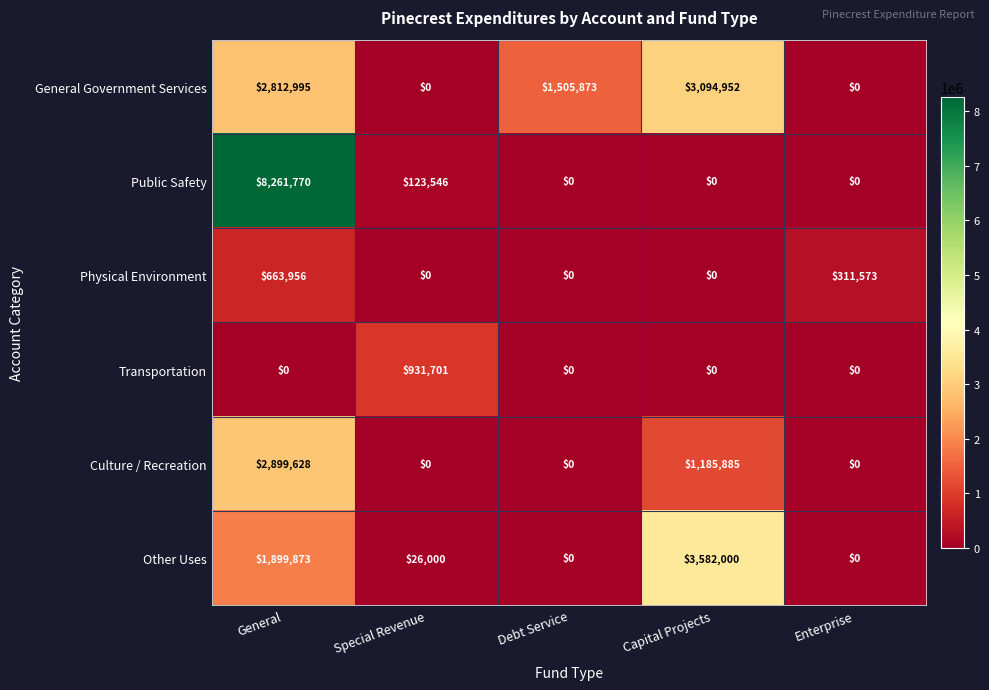

What is the difference between the highest and lowest values at Special Revenue?

931701